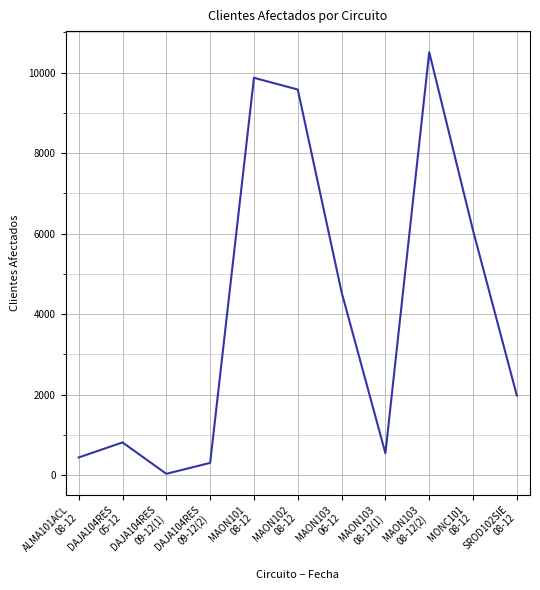

Reading right to left, list all the values displayed in this chart.

1977	6079	10507	544	4546	9579	9871	304	33	812	439